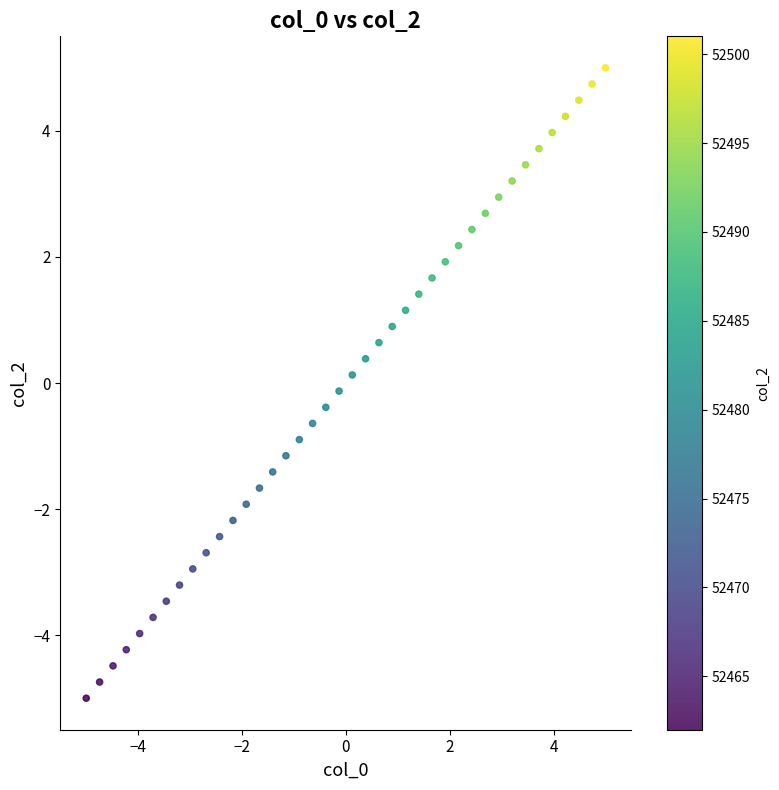

What is the range of X values (max minus min)?

10.0